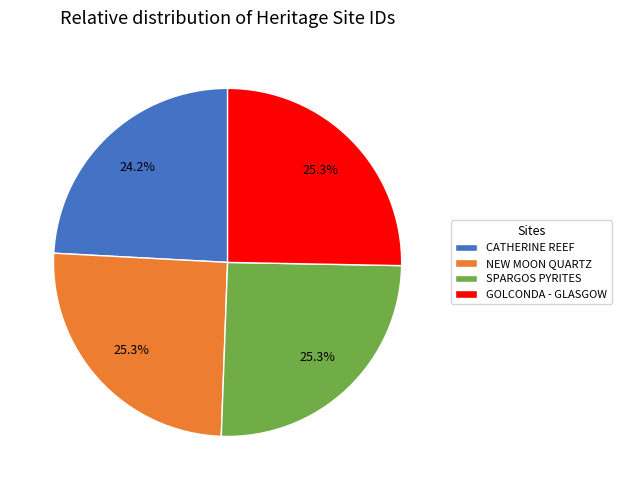

Is the sum of SPARGOS PYRITES and GOLCONDA - GLASGOW greater than half?

Yes